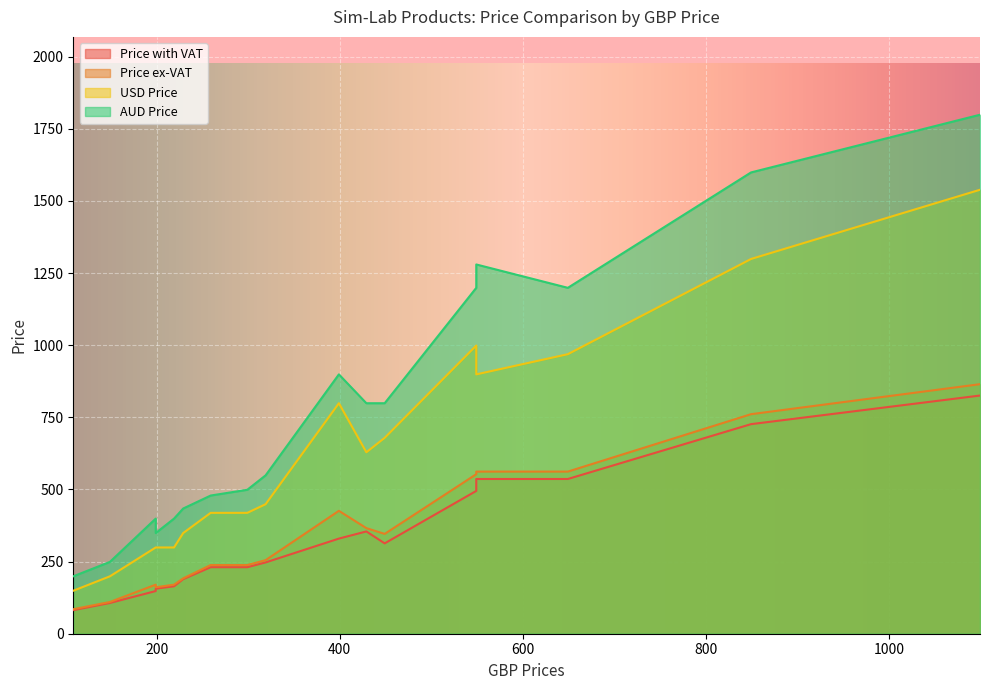

How many lines are shown in the chart?

4